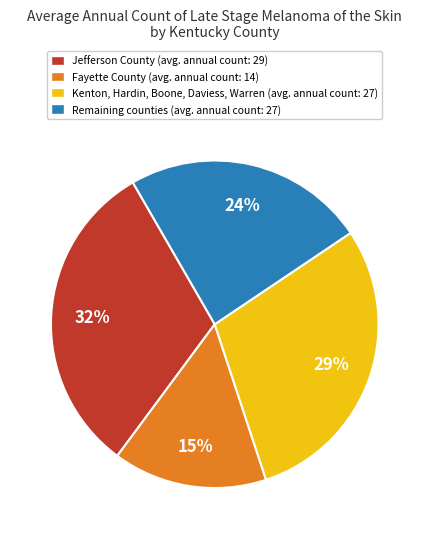

Rank the categories by value from lowest to highest.

Fayette County (avg. annual count: 14), Remaining counties (avg. annual count: 27), Kenton, Hardin, Boone, Daviess, Warren (avg. annual count: 27), Jefferson County (avg. annual count: 29)